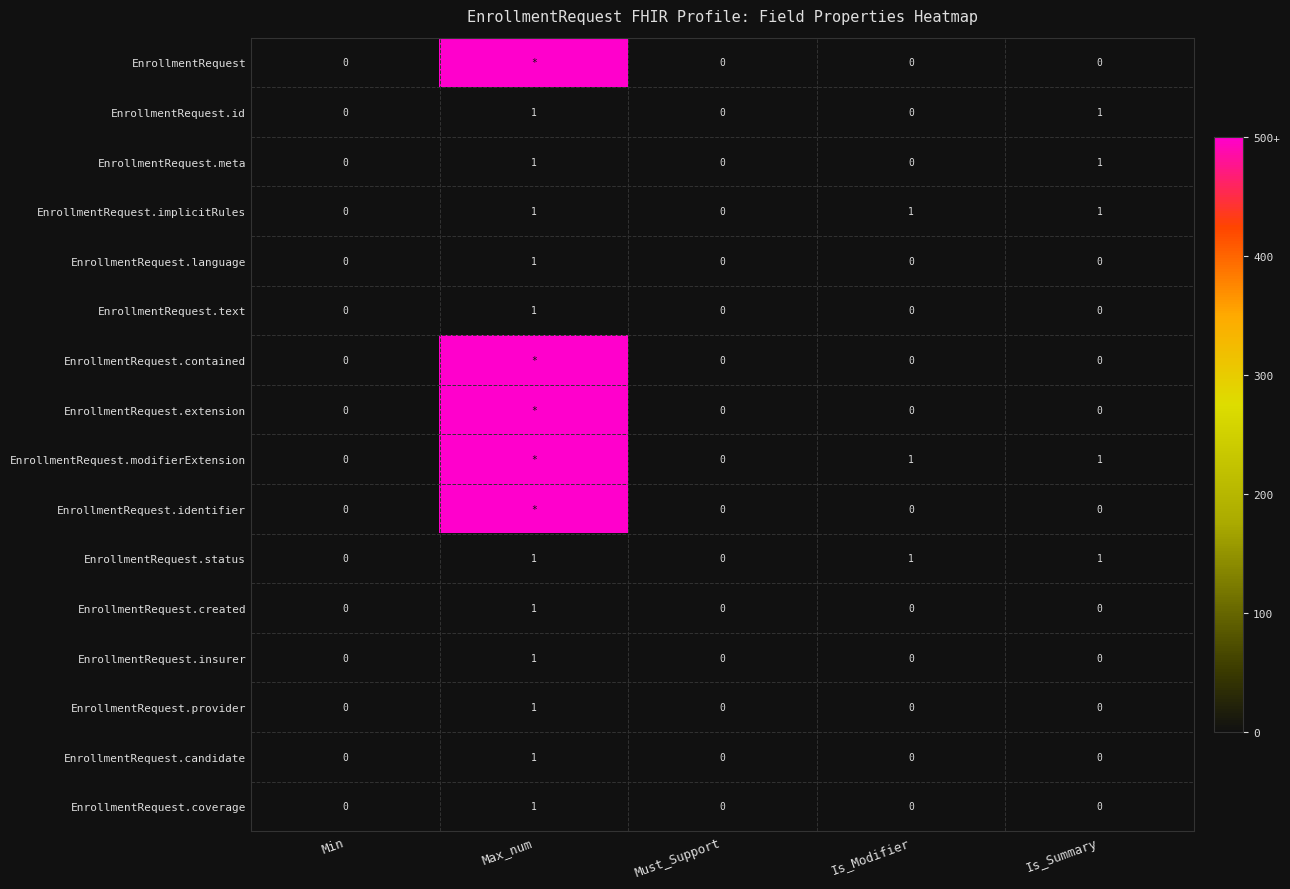

Is the value of EnrollmentRequest.status at Is_Summary greater than the value of EnrollmentRequest.contained at Is_Modifier?

Yes